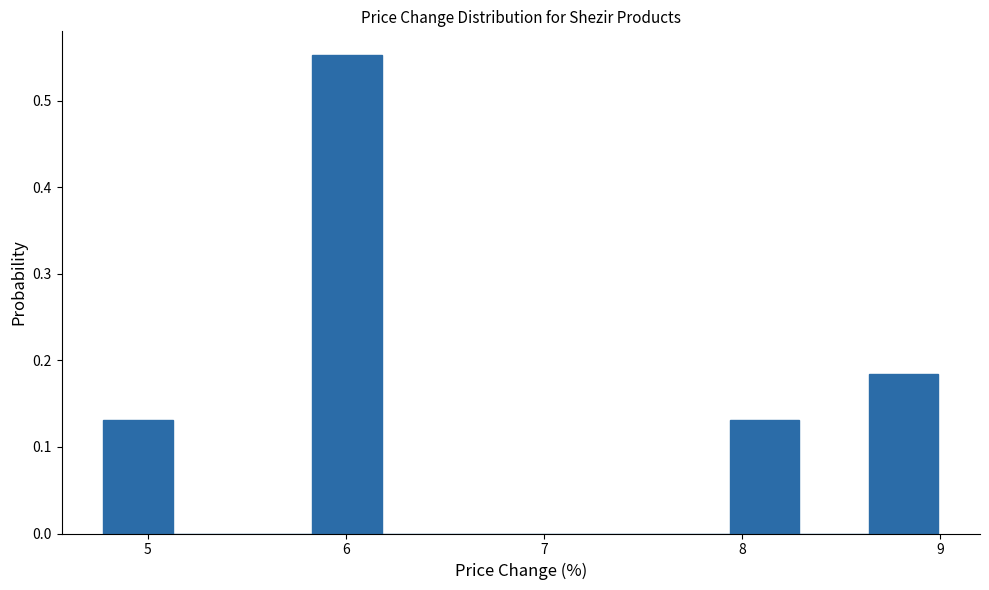

Read against the x-axis, roughly where is the centre of the tallest bar?

6.0